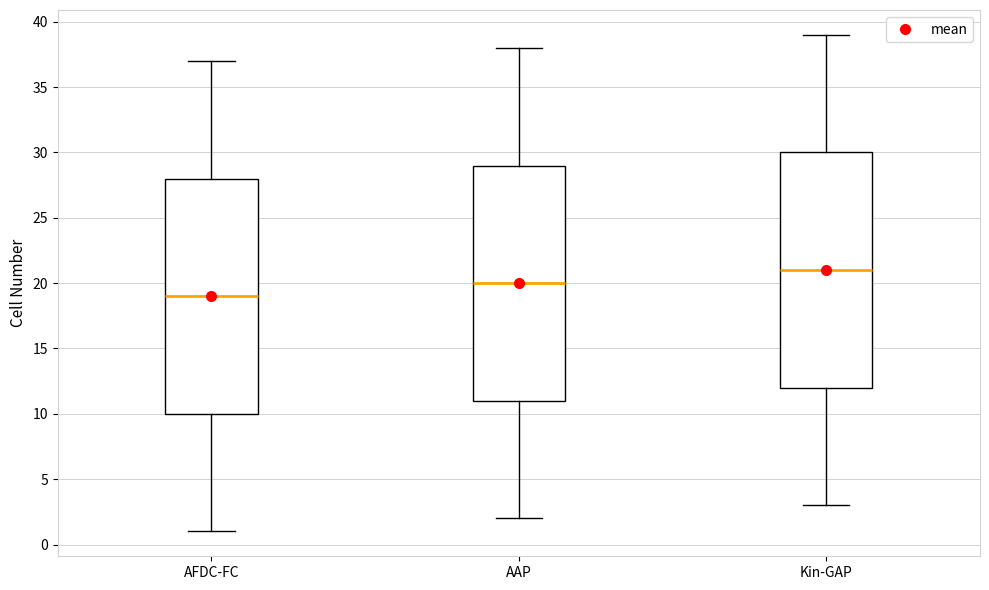

Reading left to right, transcribe this box plot: for each box, give where its median line is, the range the box spans, and where its two whiskers end, as read against the y-axis. The values are not printed on the chart, so give them approximately, as read against the axis.

AFDC-FC: median 19, box 10 to 28, whiskers 1 to 37
AAP: median 20, box 11 to 29, whiskers 2 to 38
Kin-GAP: median 21, box 12 to 30, whiskers 3 to 39